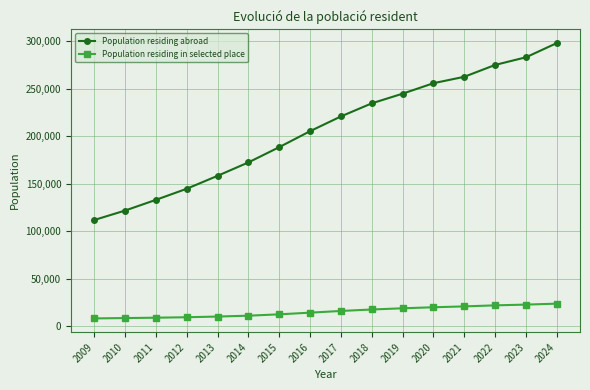

Is it true that Population residing in selected place equals 28419 at 2017?

False